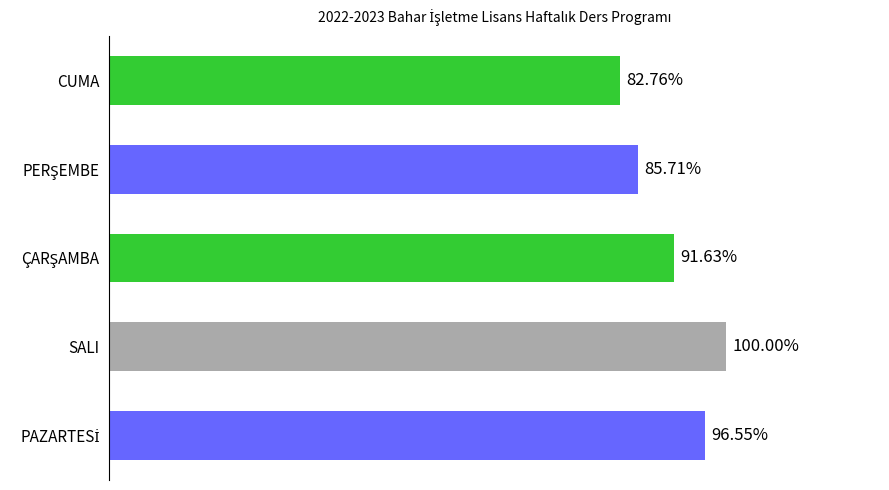

Does the chart contain any negative values?

No